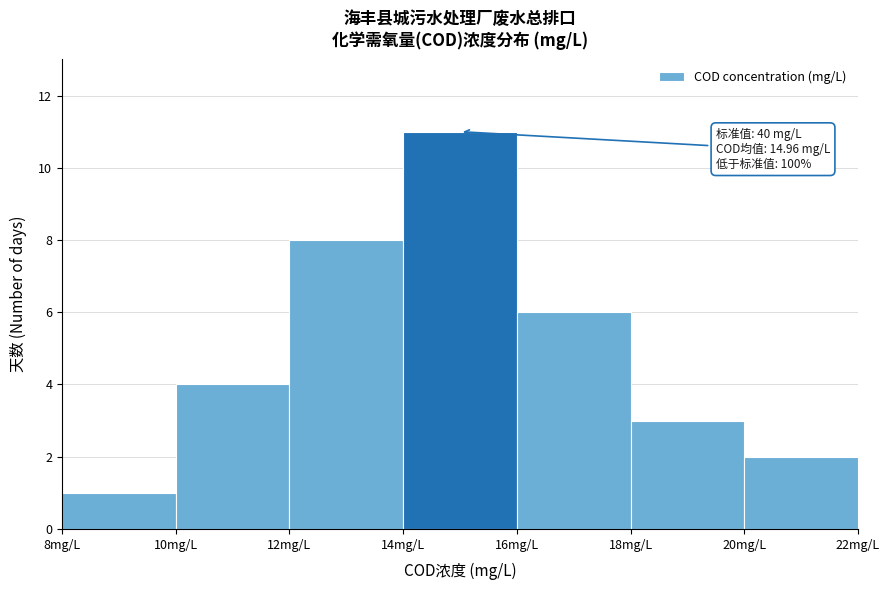

Which range on the x-axis has the tallest bar?

14 to 16